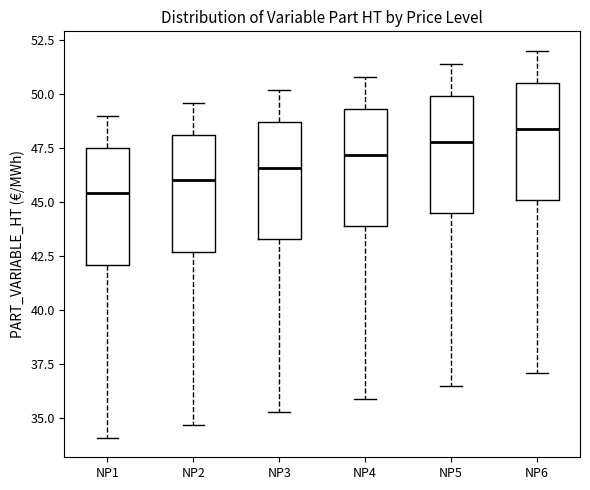

Reading left to right, read every box against the y-axis: the position of its median line, the range the box covers, and the ends of its whiskers. The values are not printed on the chart, so give them approximately, as read against the axis.

NP1: median 45.5, box 42.0 to 47.5, whiskers 34.0 to 49.0
NP2: median 46.0, box 42.5 to 48.0, whiskers 34.5 to 49.5
NP3: median 46.5, box 43.5 to 48.5, whiskers 35.5 to 50.0
NP4: median 47.0, box 44.0 to 49.5, whiskers 36.0 to 51.0
NP5: median 48.0, box 44.5 to 50.0, whiskers 36.5 to 51.5
NP6: median 48.5, box 45.0 to 50.5, whiskers 37.0 to 52.0